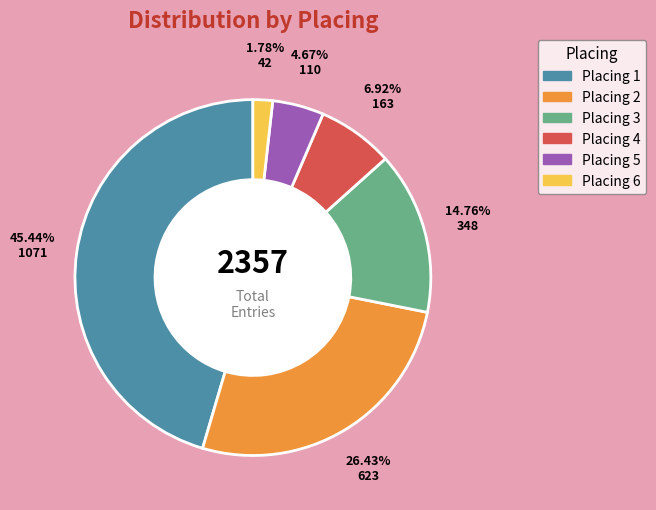

Is there a majority slice in this chart?

No